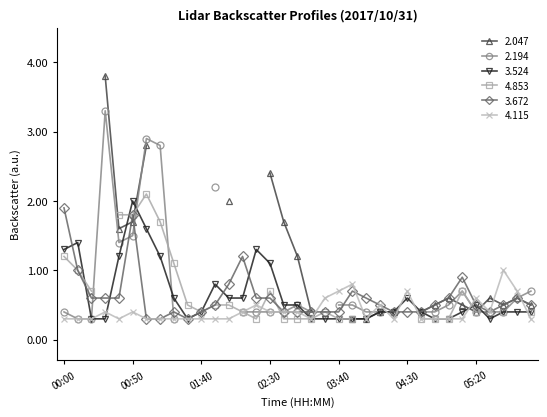

What is the difference between the maximum and minimum values in the 3.524 series?

1.7